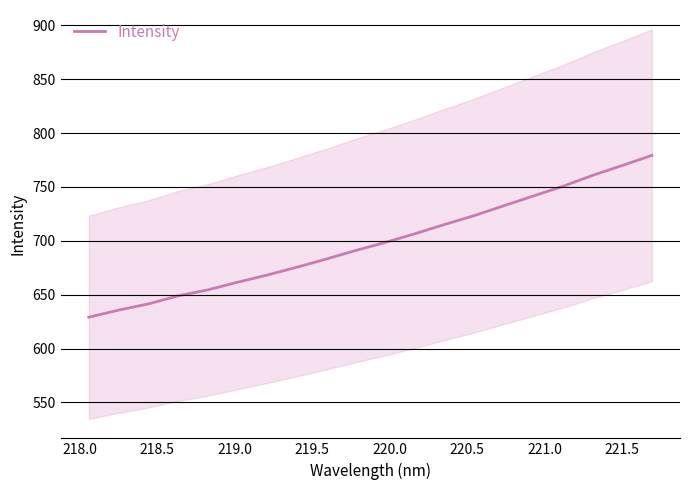

Reading left to right, extract all data points from this chart.

629.0	635.6	641.3	648.8	654.3	661.4	668.1	675.3	683.0	691.0	698.5	706.5	715.1	723.3	732.5	741.6	750.6	760.7	769.9	779.2